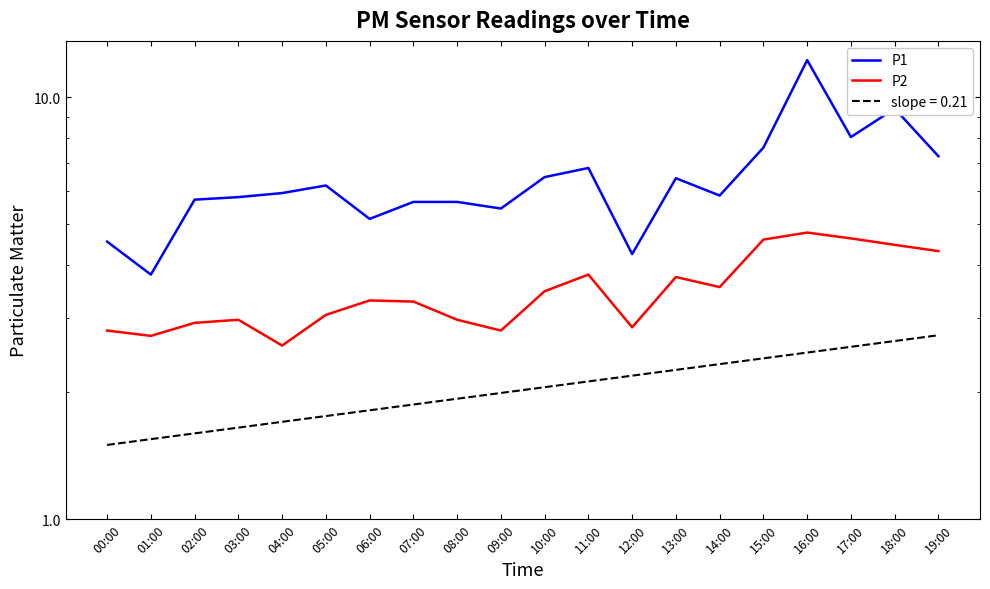

At how many categories does at least one series exceed 2?

20